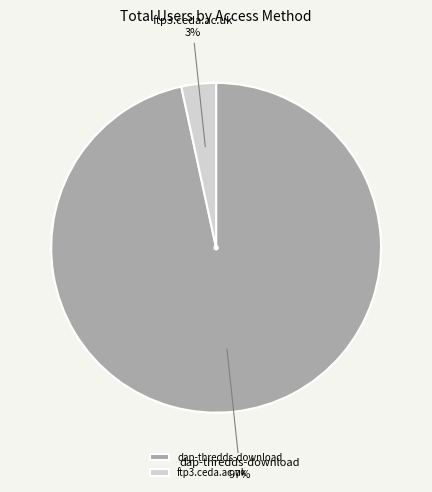

Which category has the smallest portion of the pie?

ftp3.ceda.ac.uk